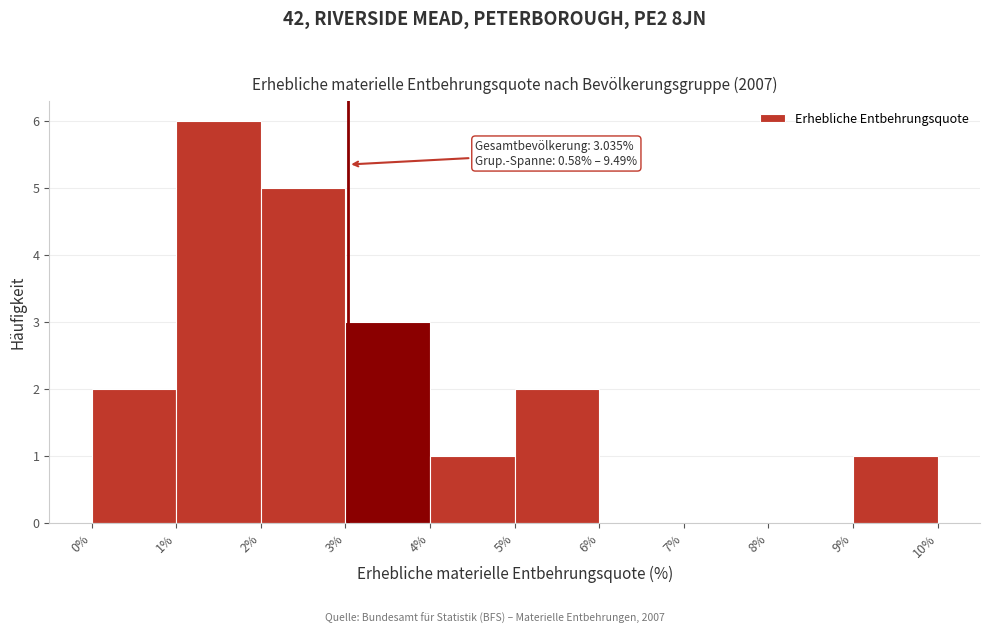

Over which range of the x-axis is the bar tallest?

1% to 2%